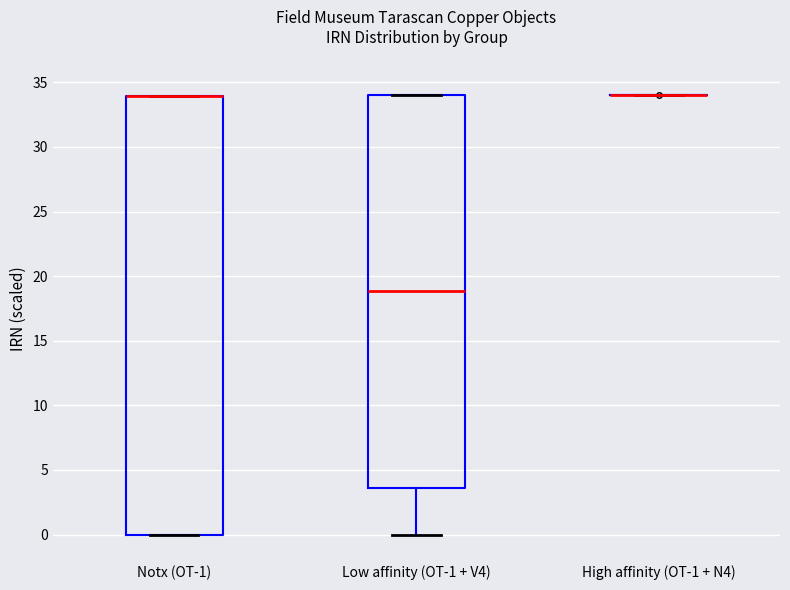

Reading left to right, read every box against the y-axis: the position of its median line, the range the box covers, and the ends of its whiskers. The values are not printed on the chart, so give them approximately, as read against the axis.

Notx (OT-1): median 34.0 (drawn on the box's upper edge), box 0.0 to 34.0, whiskers 0.0 to 34.0
Low affinity (OT-1 + V4): median 19.0, box 3.5 to 34.0, whiskers 0.0 to 34.0
High affinity (OT-1 + N4): box collapsed to a line at 34.0, whiskers 34.0 to 34.0